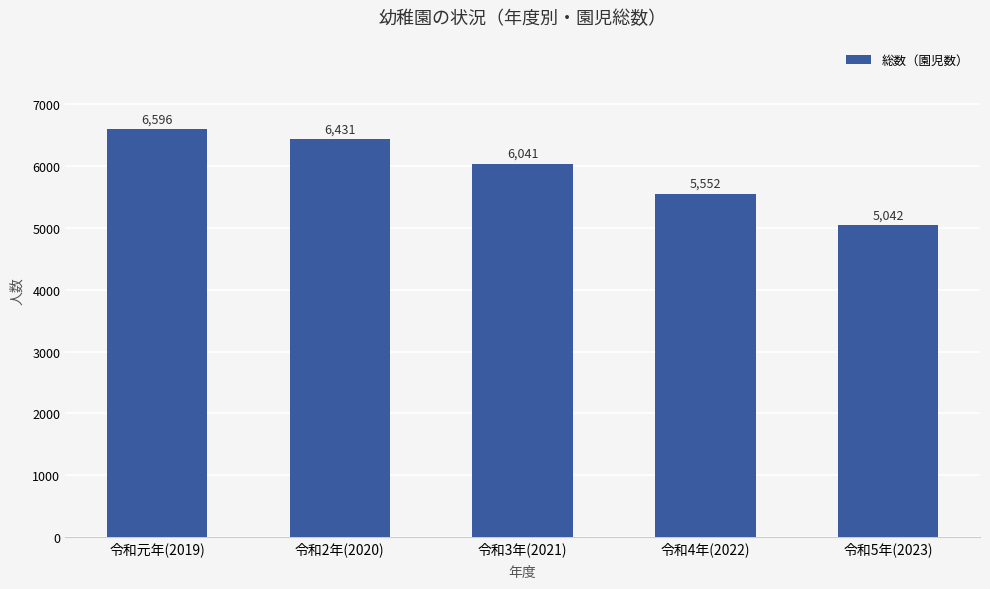

Rank the categories by value from lowest to highest.

令和5年(2023), 令和4年(2022), 令和3年(2021), 令和2年(2020), 令和元年(2019)